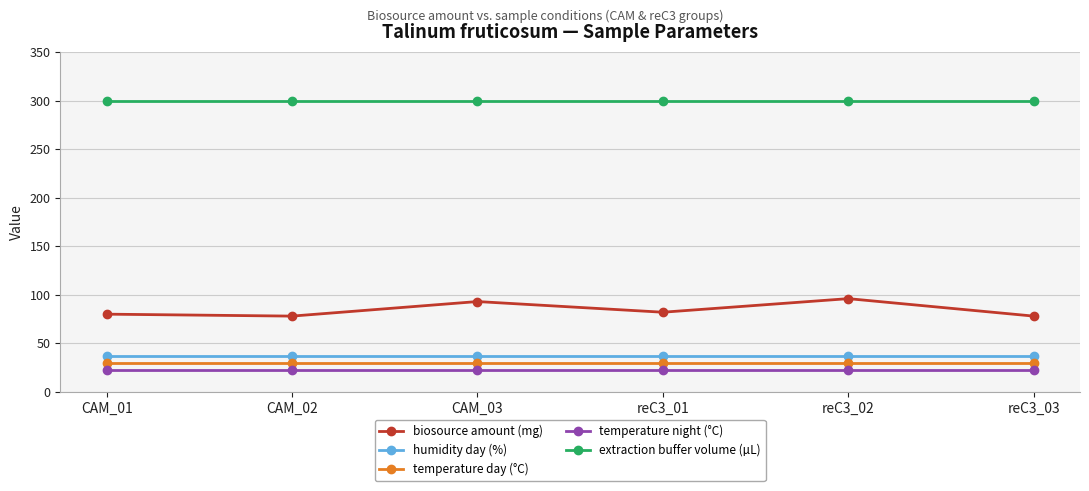

Count the number of data series in this chart.

5